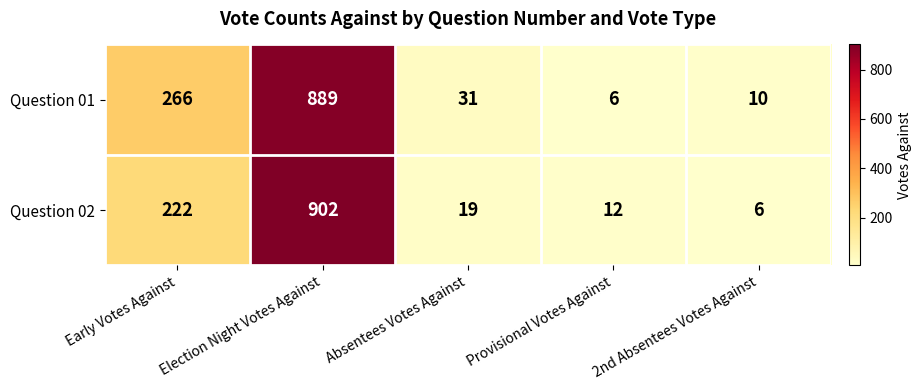

Which series changed the most between Election Night Votes Against and 2nd Absentees Votes Against?

Question 02